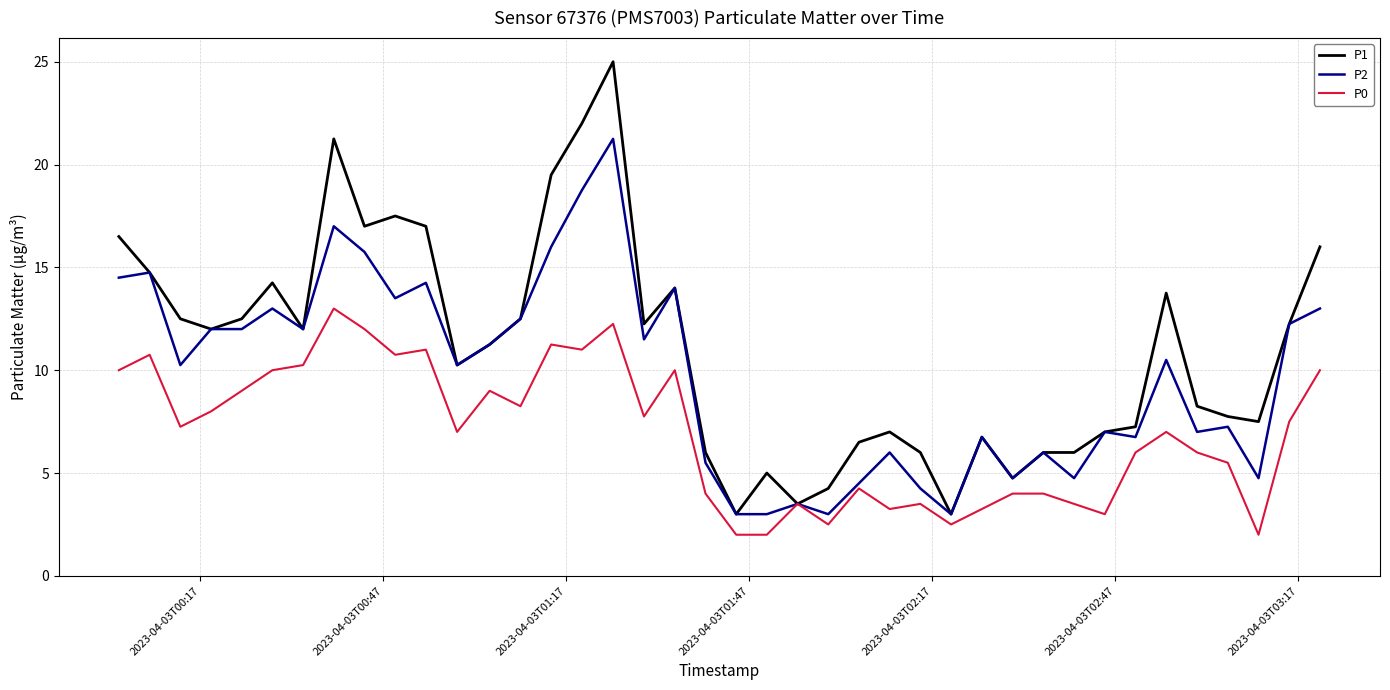

How many lines are shown in the chart?

3